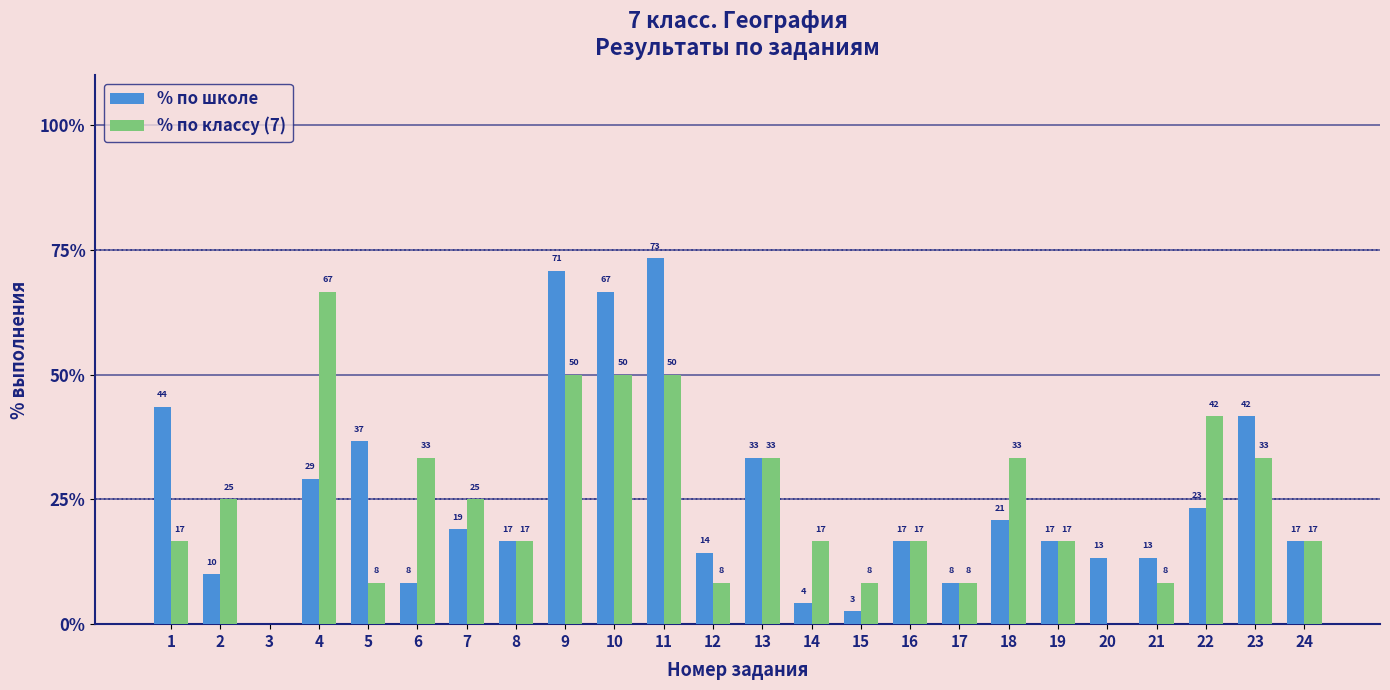

What are all the series names shown in the legend?

% по школе, % по классу (7)